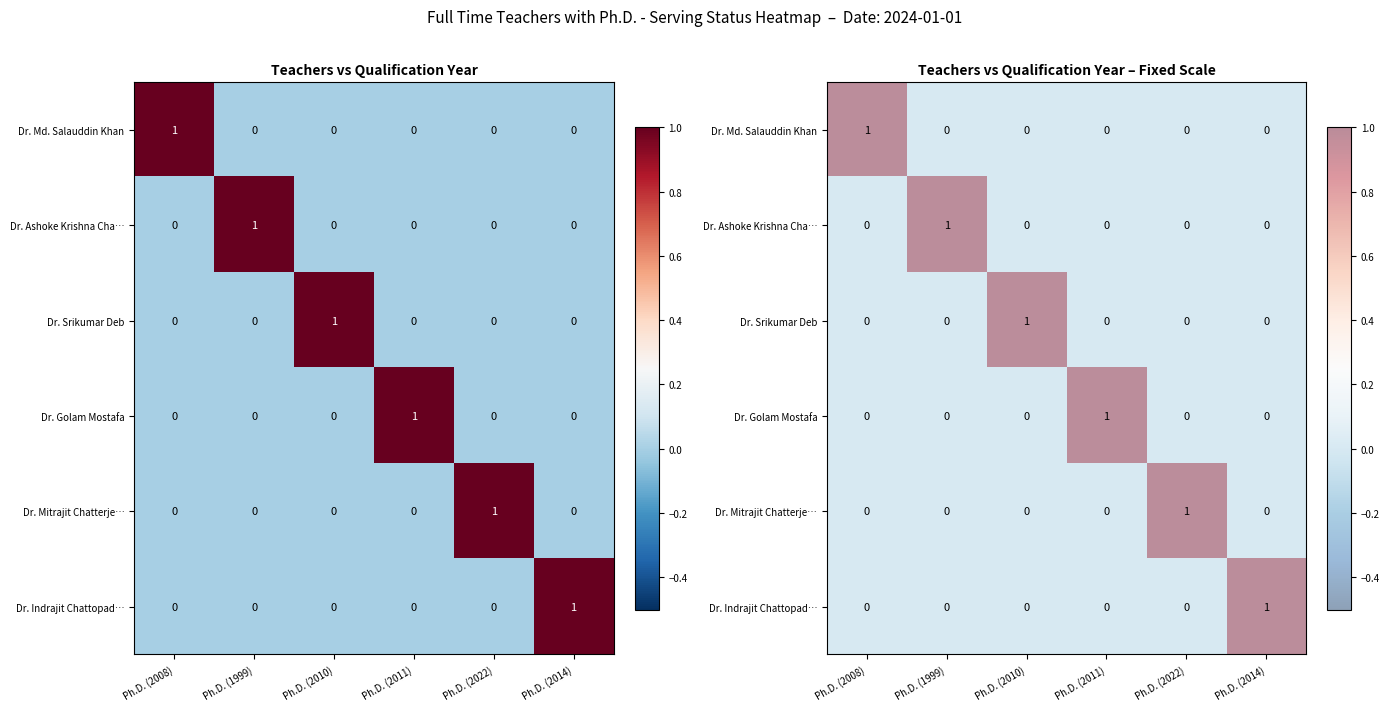

How many Dr. Md. Salauddin Khan values are between 0 and 1?

6